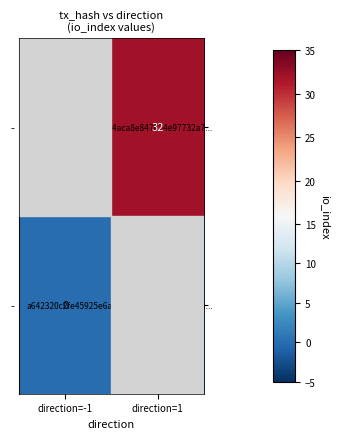

At which category is the sum across all series the highest?

direction=1